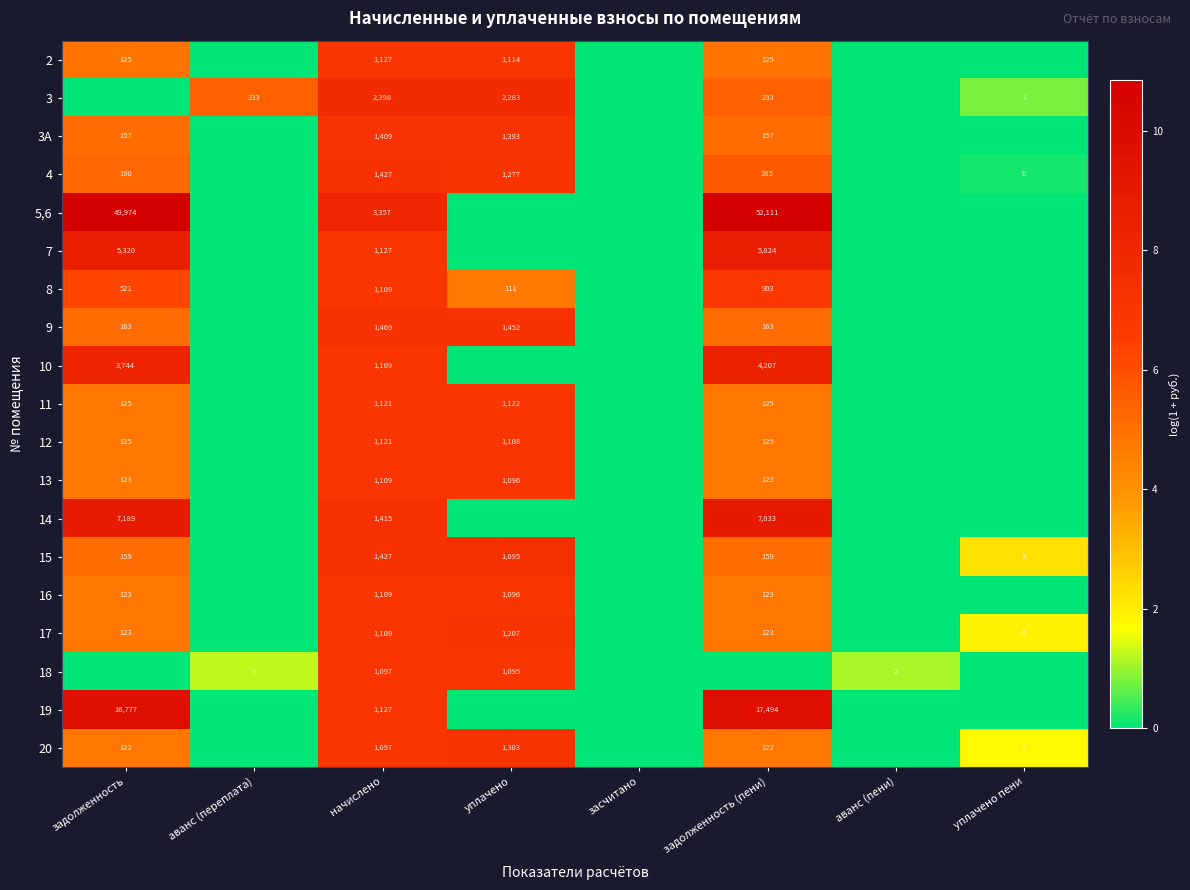

The 3A series shows 157 at задолженность (пени). True or false?

True